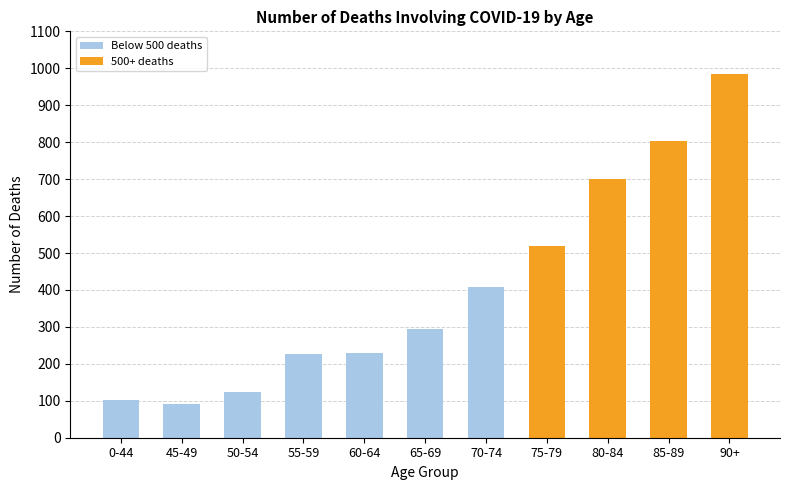

Between 70-74 and 60-64, which is larger?

70-74